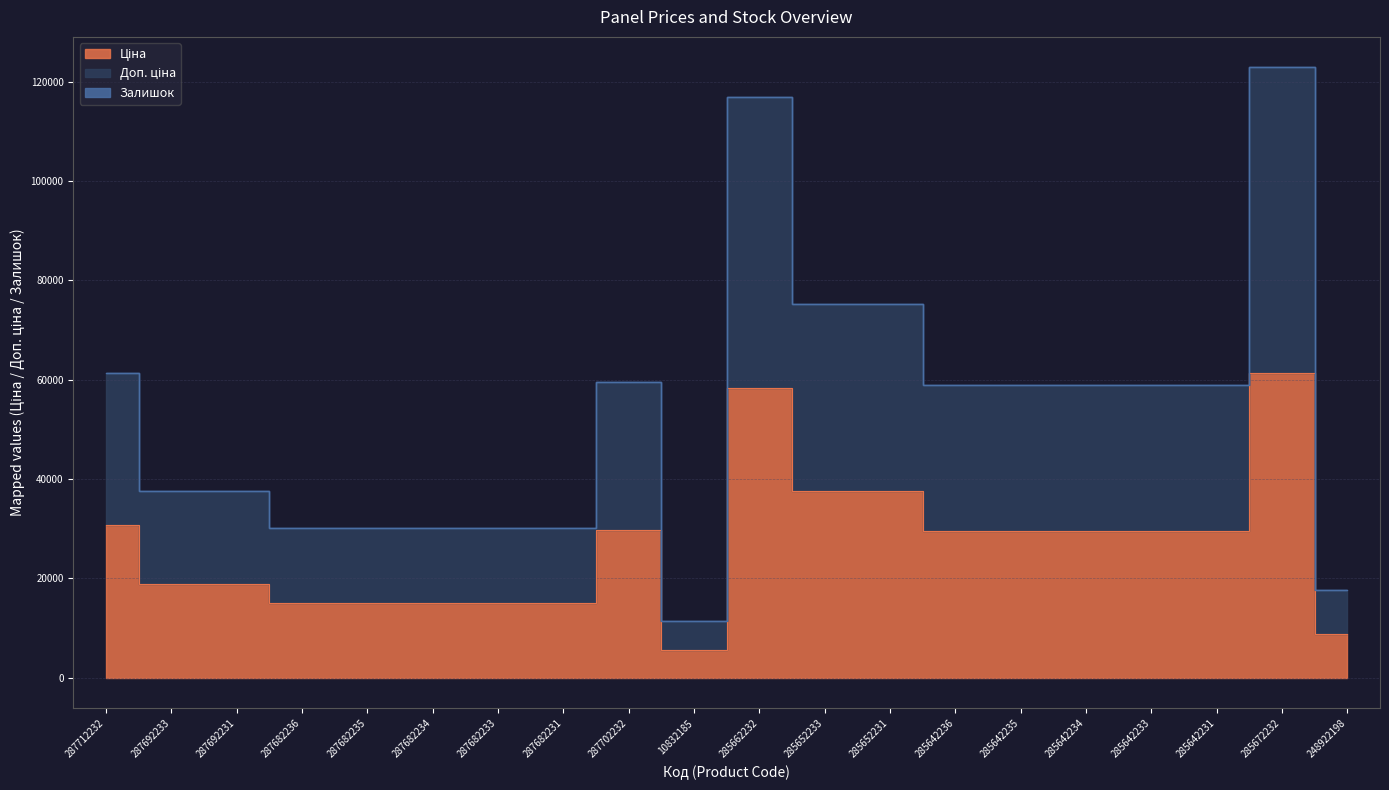

Does the chart display data point markers on the line(s)?

No